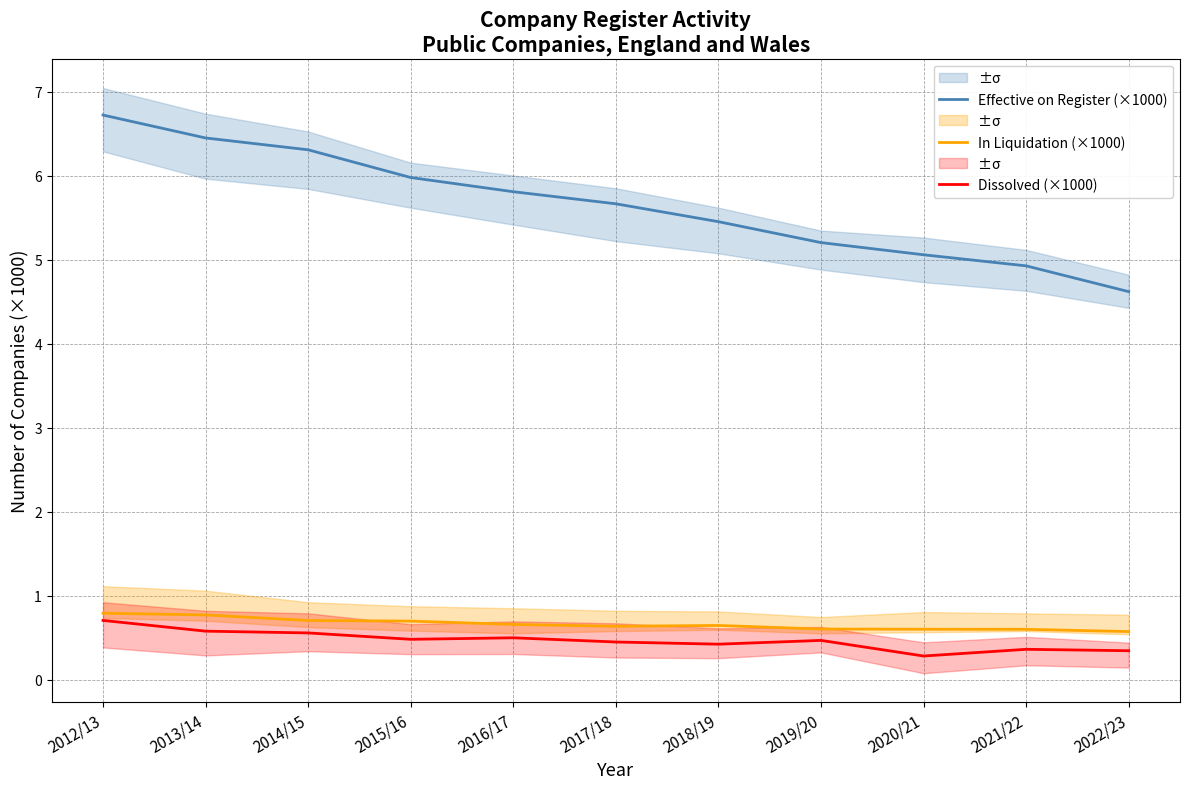

True or false: Effective on Register (×1000) has more than 0 interior local peaks.

False